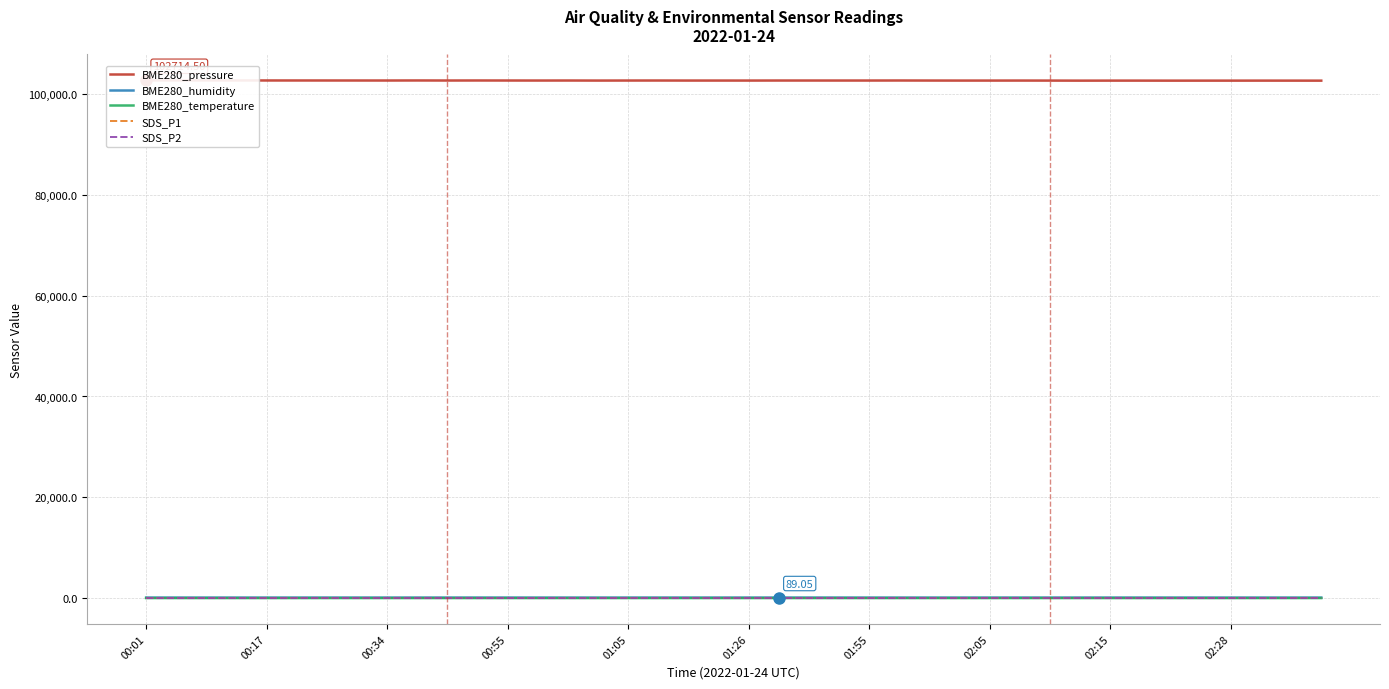

True or false: BME280_pressure and SDS_P1 cross at least once.

False